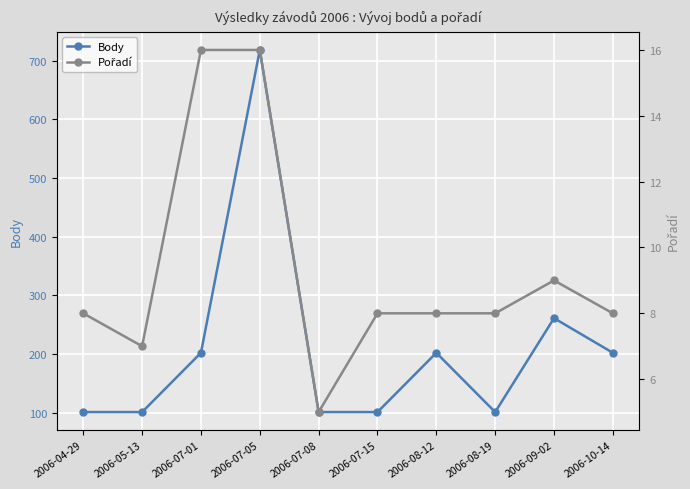

Between 2006-04-29 and 2006-10-14, which is larger?

2006-10-14